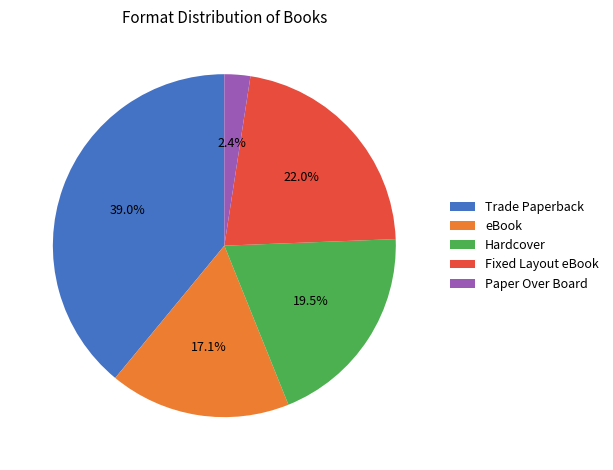

To the nearest percent, what is the difference between the largest and smallest slice percentages?

37%